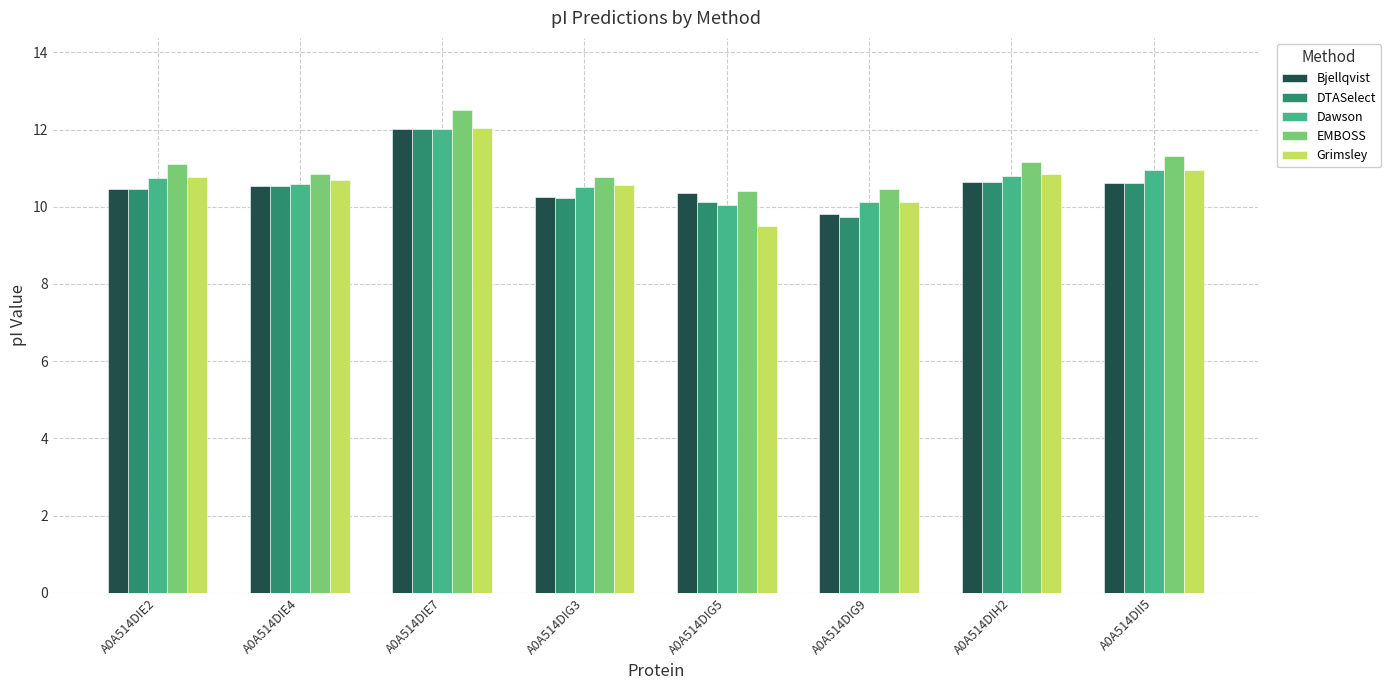

What is the average value of the DTASelect series?

10.5